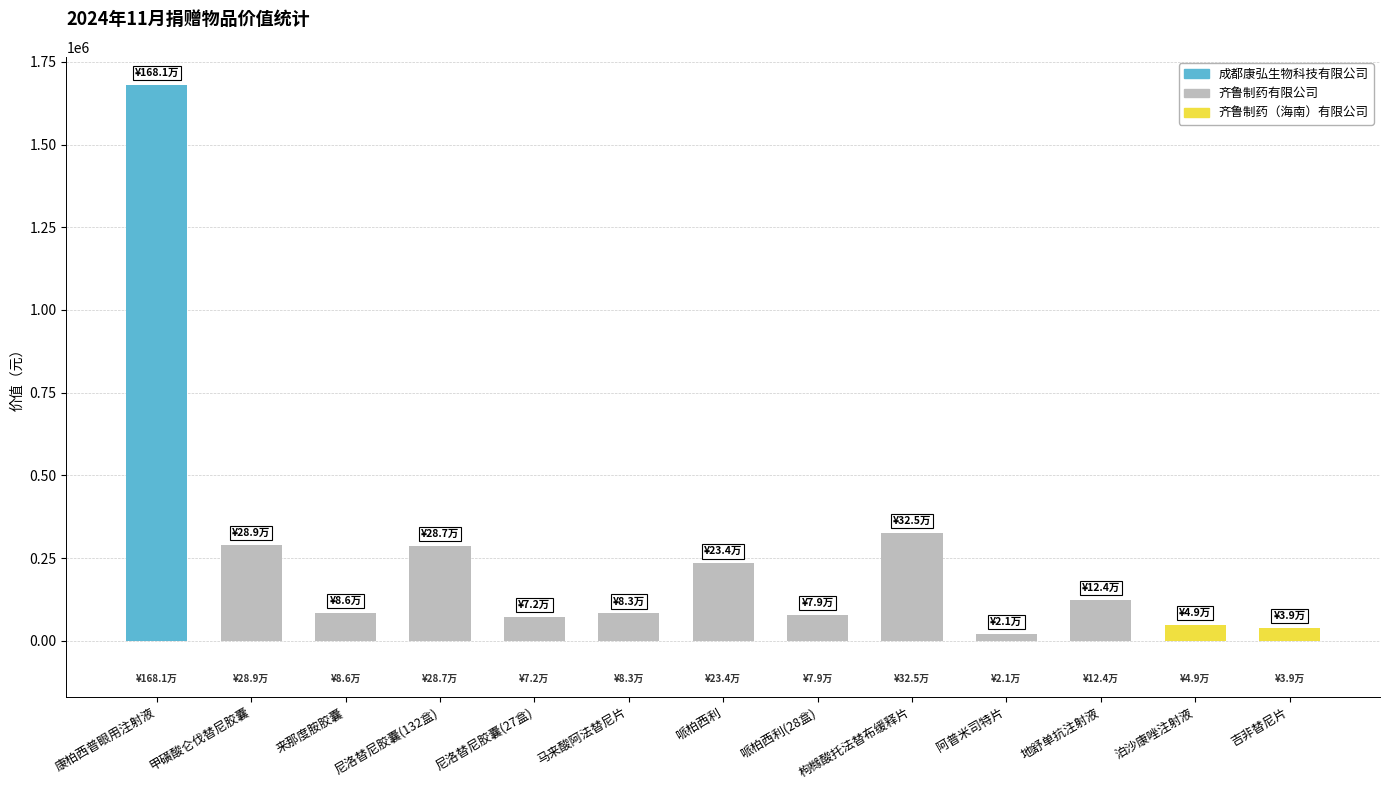

What is the value of the 8th bar from the left?

79320.0